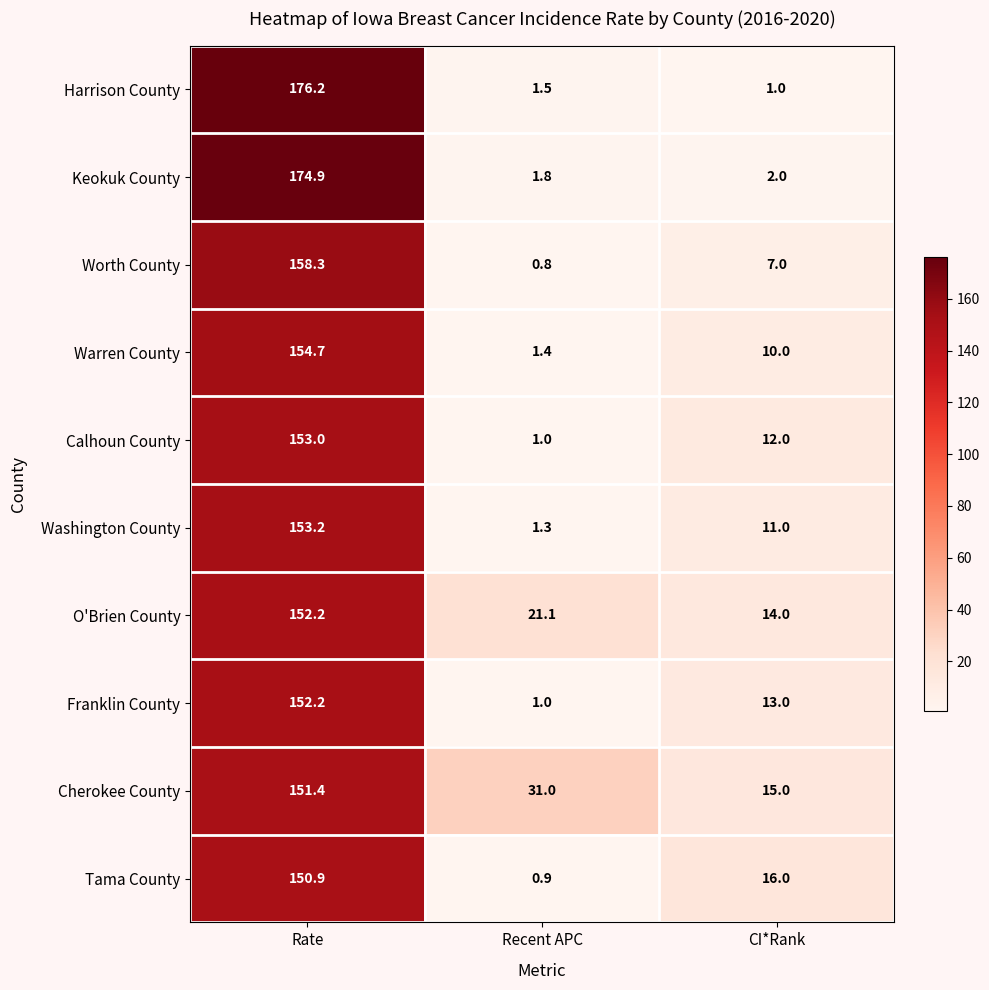

Rank the series at CI*Rank from lowest to highest value.

Harrison County, Keokuk County, Worth County, Warren County, Washington County, Calhoun County, Franklin County, O'Brien County, Cherokee County, Tama County